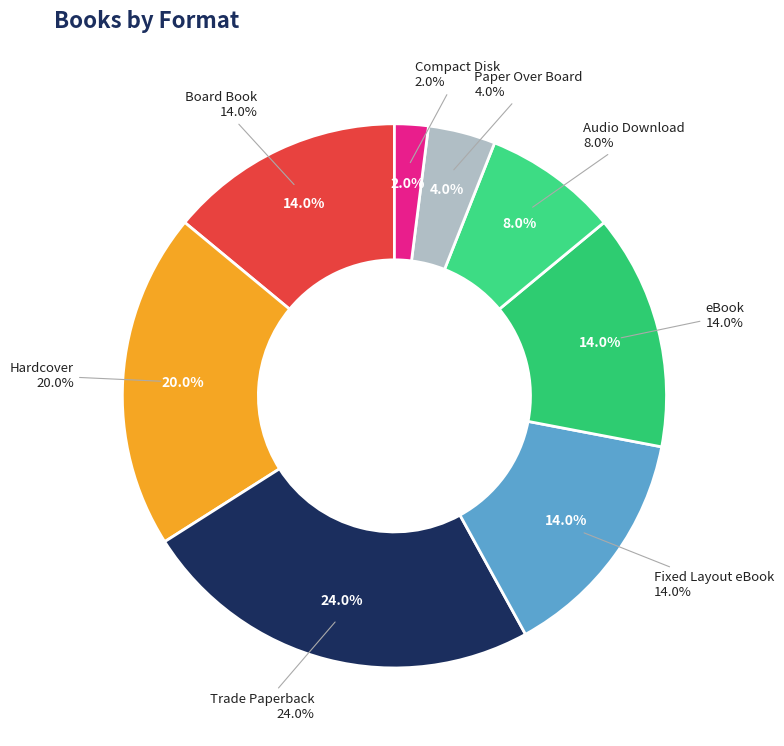

What is the largest slice in the pie chart?

Trade Paperback